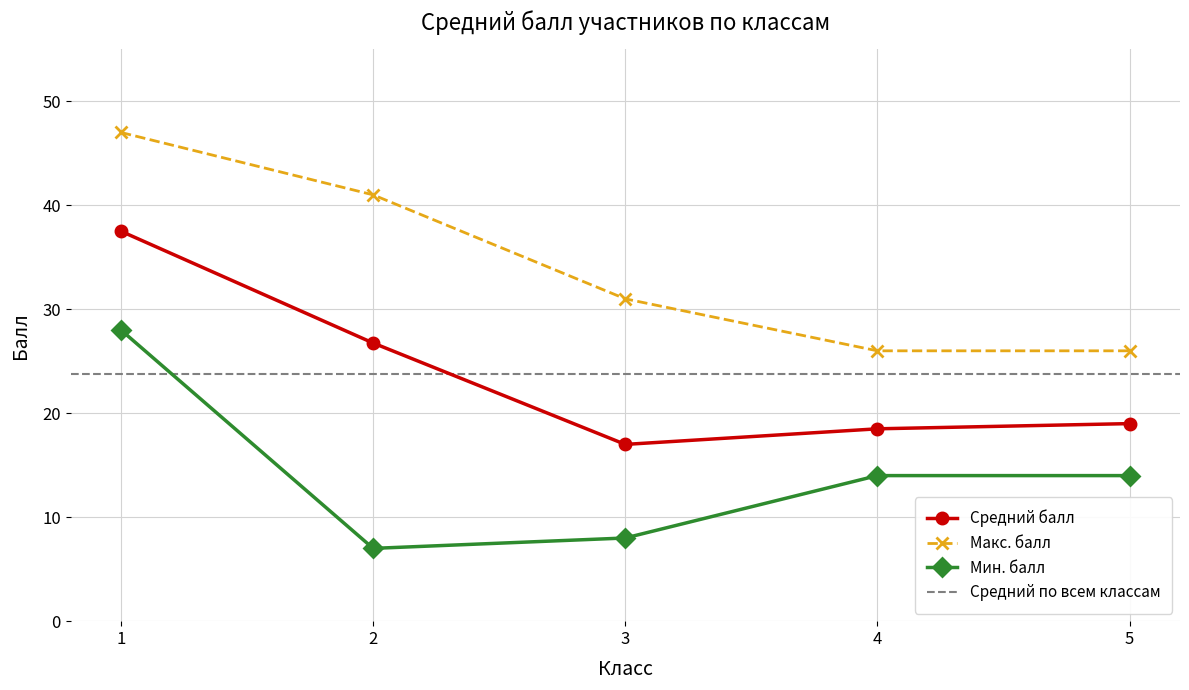

Between 5 and 2, which is larger?

2